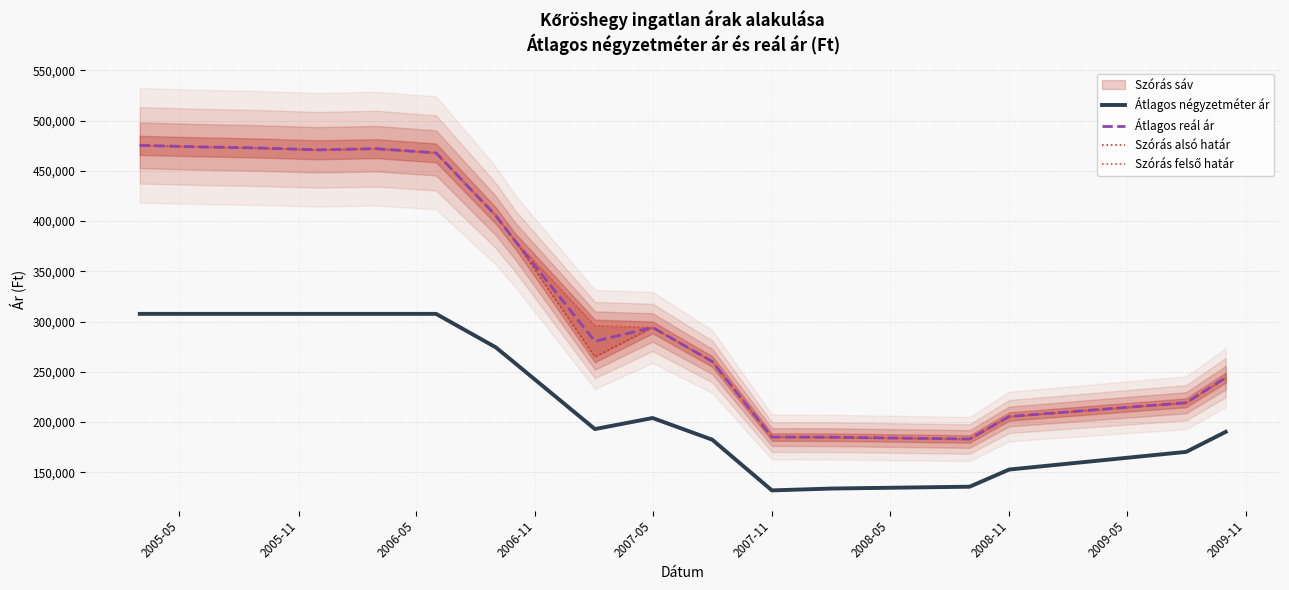

What is the lowest value of the Átlagos reál ár series?

183138